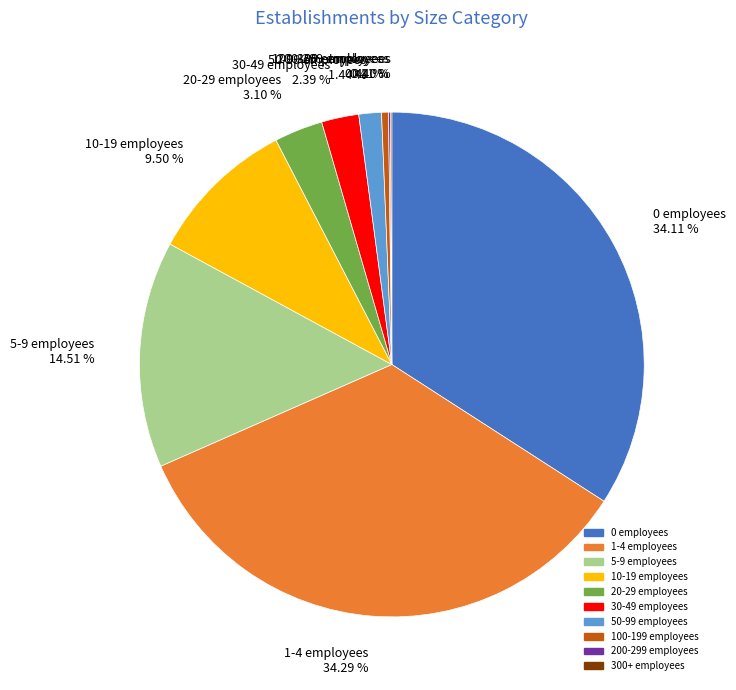

Approximately how many times larger is the value at 20-29 employees compared to 30-49 employees?

1.3